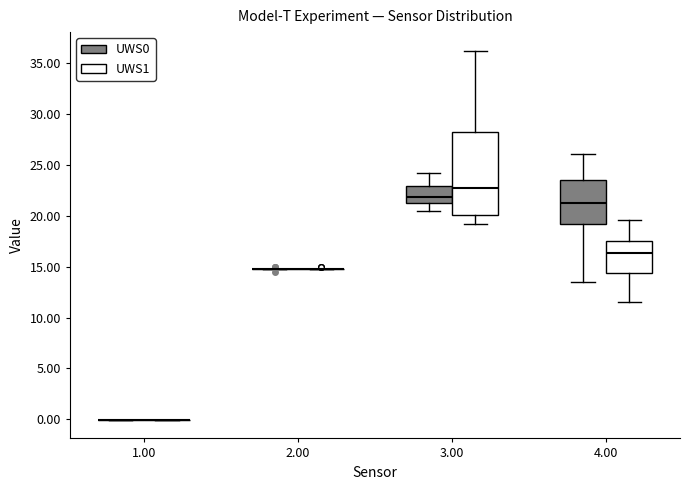

Reading left to right, transcribe this box plot: for each box, give where its median line is, the range the box spans, and where its two whiskers end, as read against the y-axis. The values are not printed on the chart, so give them approximately, as read against the axis.

1.00 (UWS0): box collapsed to a line at 0.0, whiskers 0.0 to 0.0
1.00 (UWS1): box collapsed to a line at 0.0, whiskers 0.0 to 0.0
2.00 (UWS0): box collapsed to a line at 15.0, whiskers 15.0 to 15.0
2.00 (UWS1): box collapsed to a line at 15.0, whiskers 15.0 to 15.0
3.00 (UWS0): median 22.0, box 21.5 to 23.0, whiskers 20.5 to 24.5
3.00 (UWS1): median 23.0, box 20.0 to 28.5, whiskers 19.5 to 36.5
4.00 (UWS0): median 21.5, box 19.0 to 23.5, whiskers 13.5 to 26.0
4.00 (UWS1): median 16.5, box 14.5 to 17.5, whiskers 11.5 to 19.5